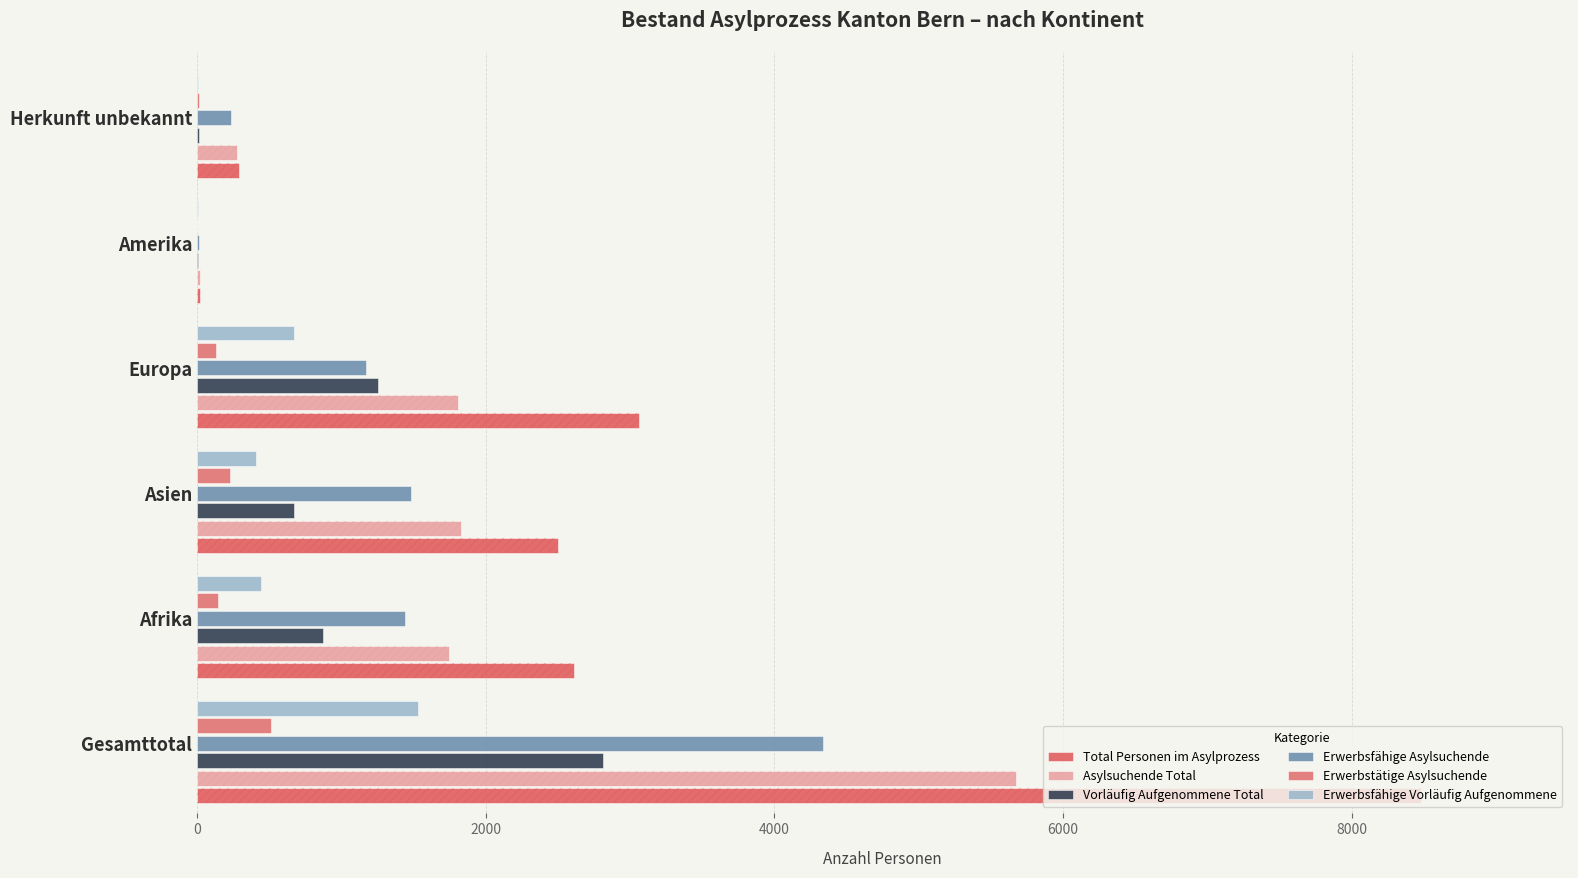

What is the difference between the maximum and minimum values in the Erwerbsfähige Asylsuchende series?

4323